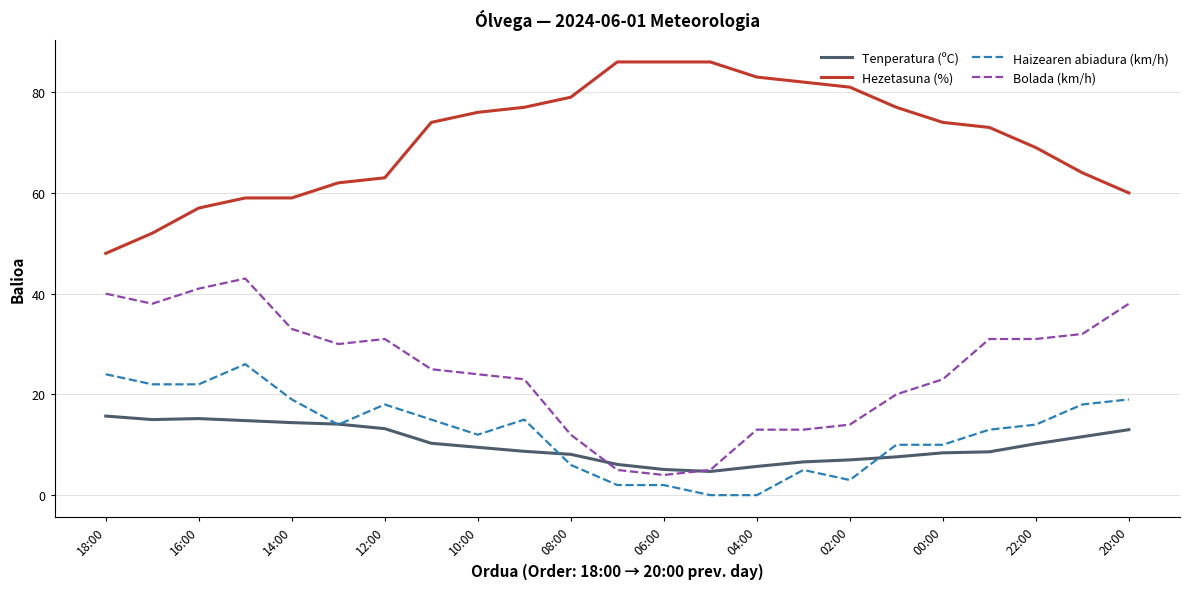

What is the highest value of the Haizearen abiadura (km/h) series?

26.0